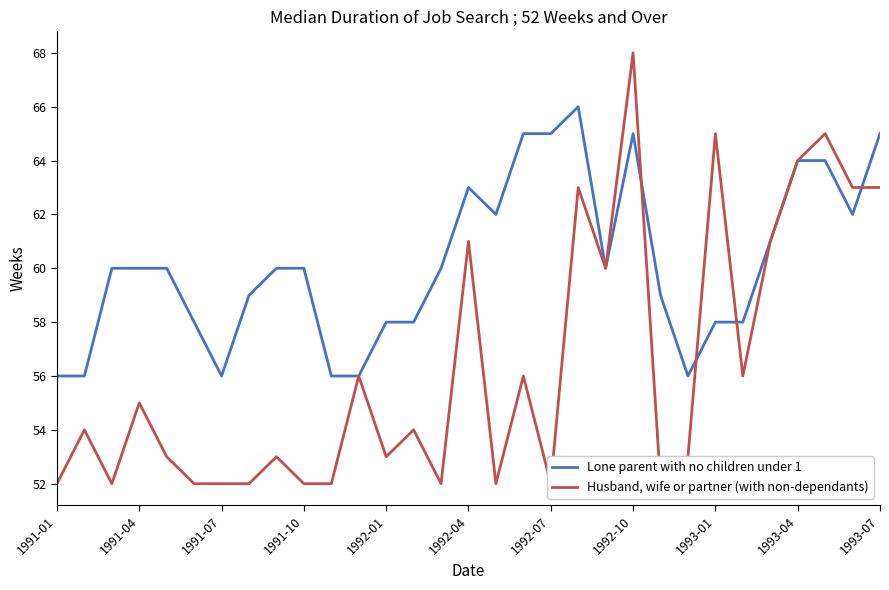

True or false: Lone parent with no children under 1 has a value of 58 at 1993-01.

True